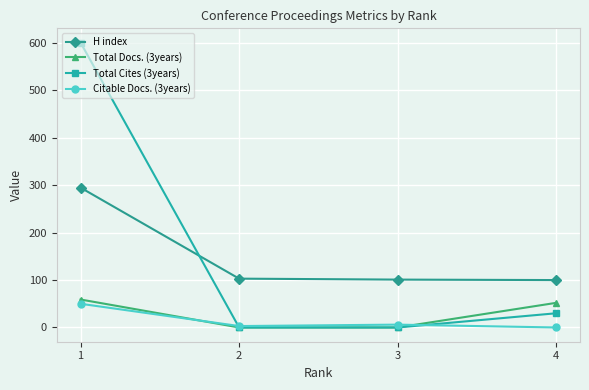

True or false: H index has more than 2 interior local peaks.

False